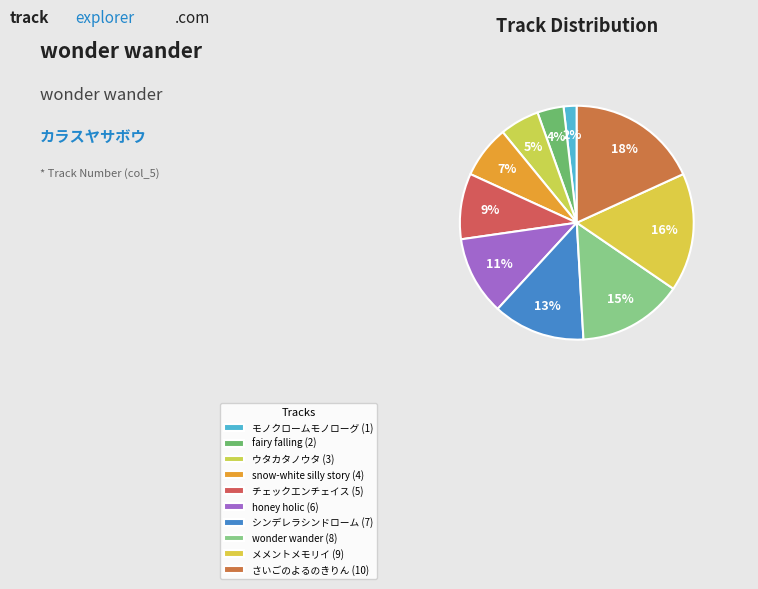

What percentage is the snow-white silly story slice, to the nearest percent?

7%